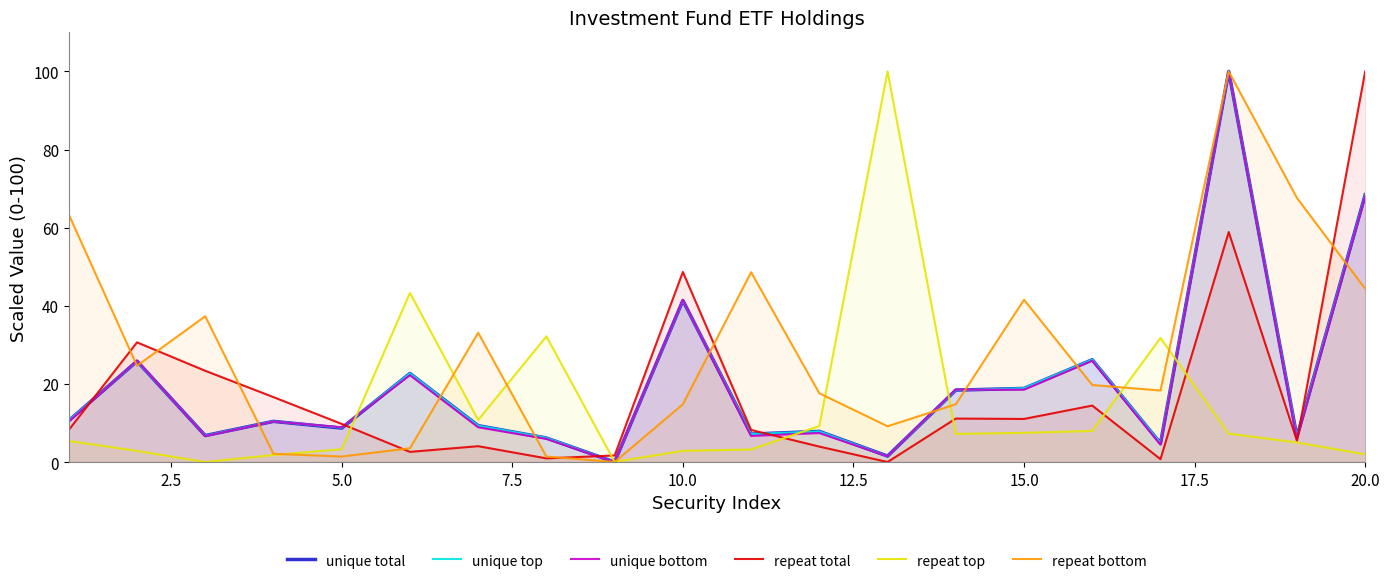

What is the difference between the highest and lowest values at 10.0?

45.8